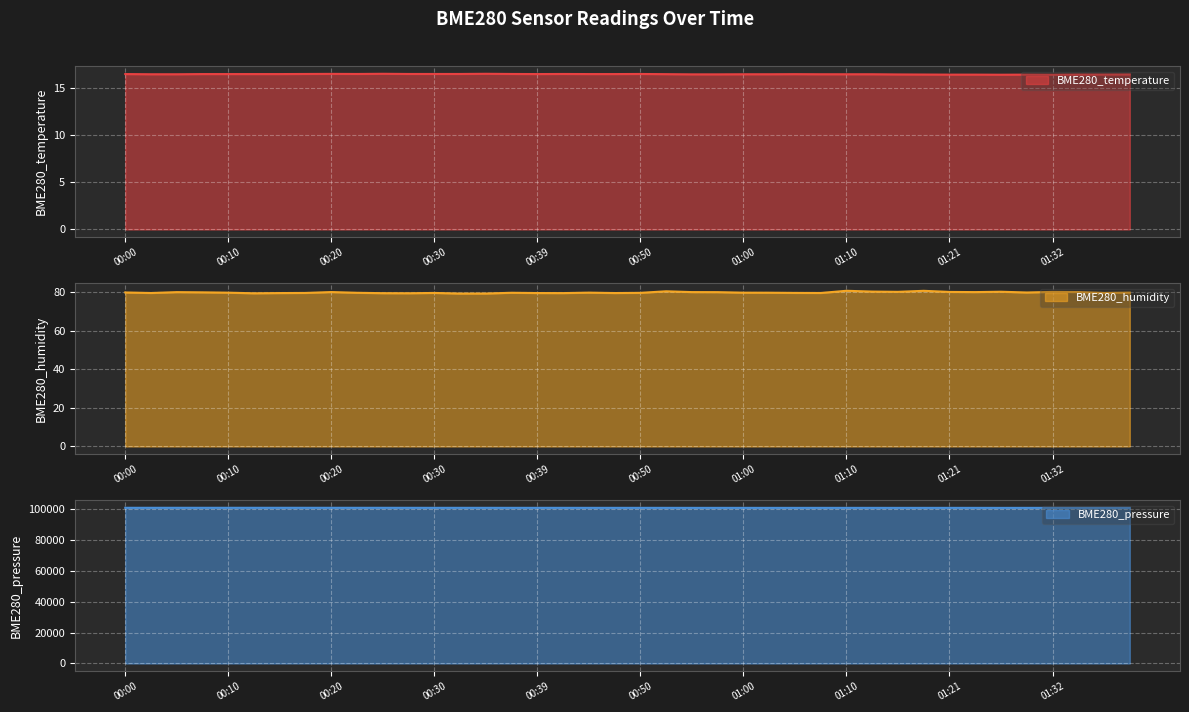

True or false: BME280_temperature has a value of 28.3 at 01:00.

False